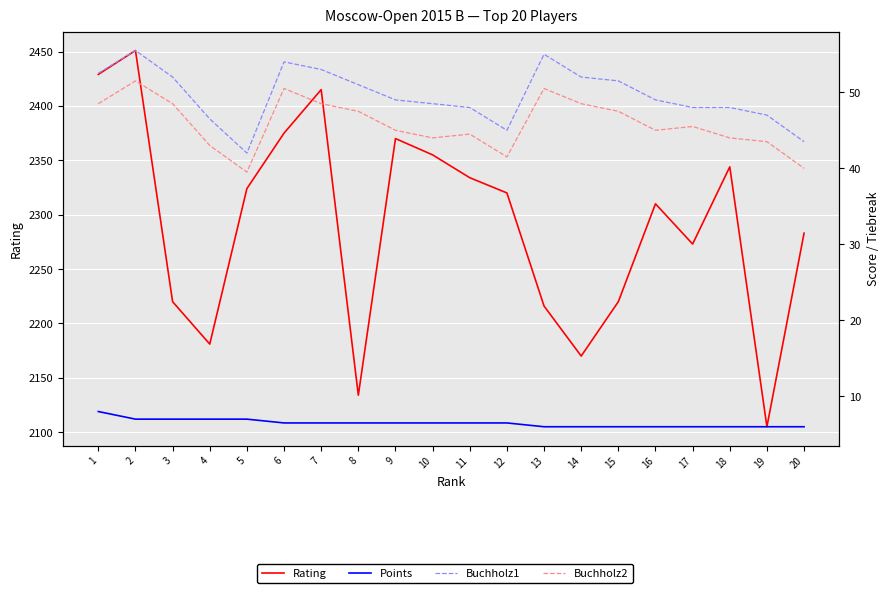

Is this an area chart (filled region under the line)?

No